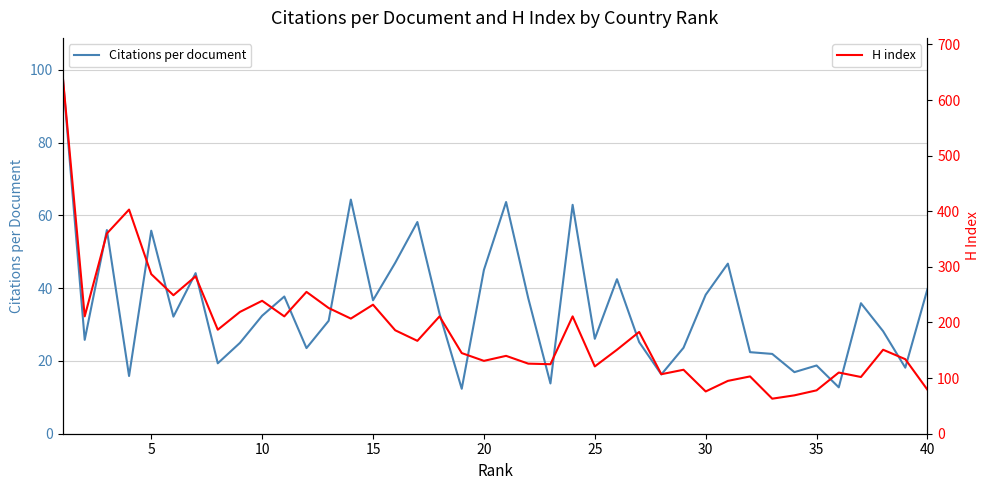

At how many categories does at least one series exceed 466?

1